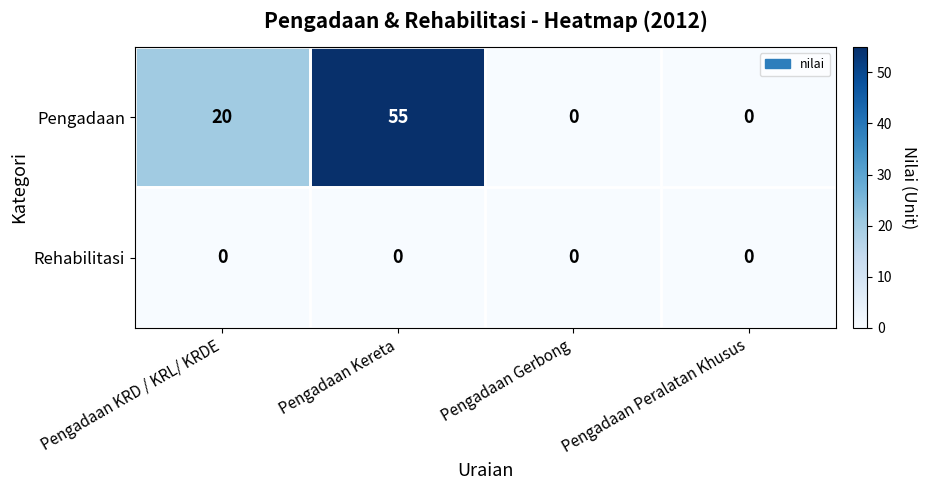

Which series has the largest total across all categories?

Pengadaan